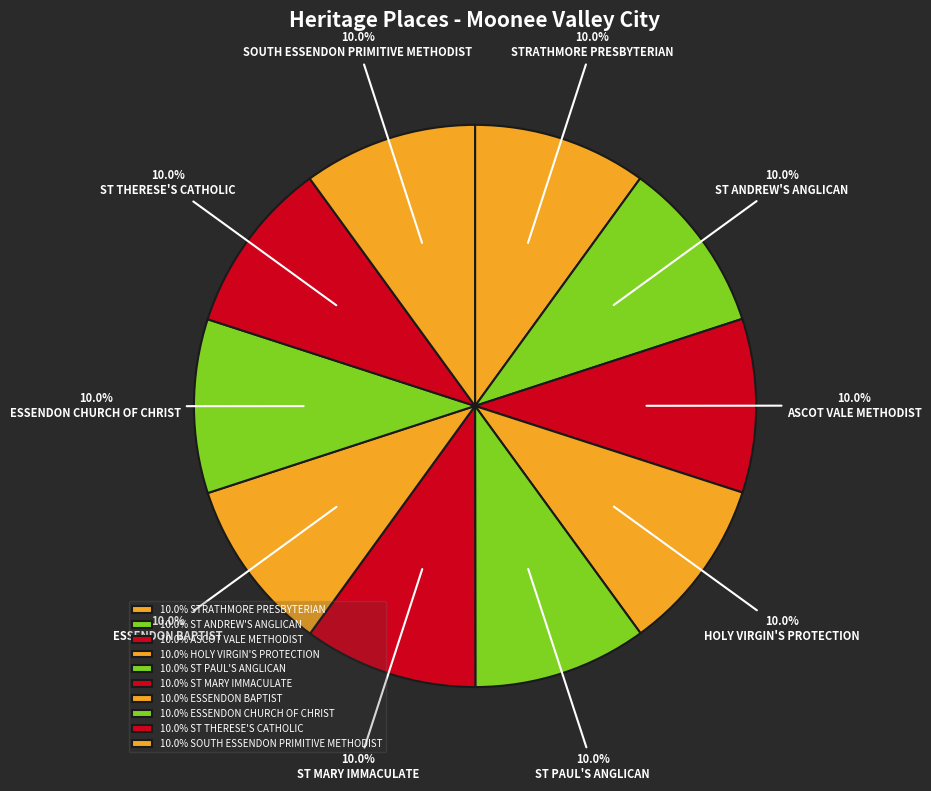

How many segments does this pie chart have?

10